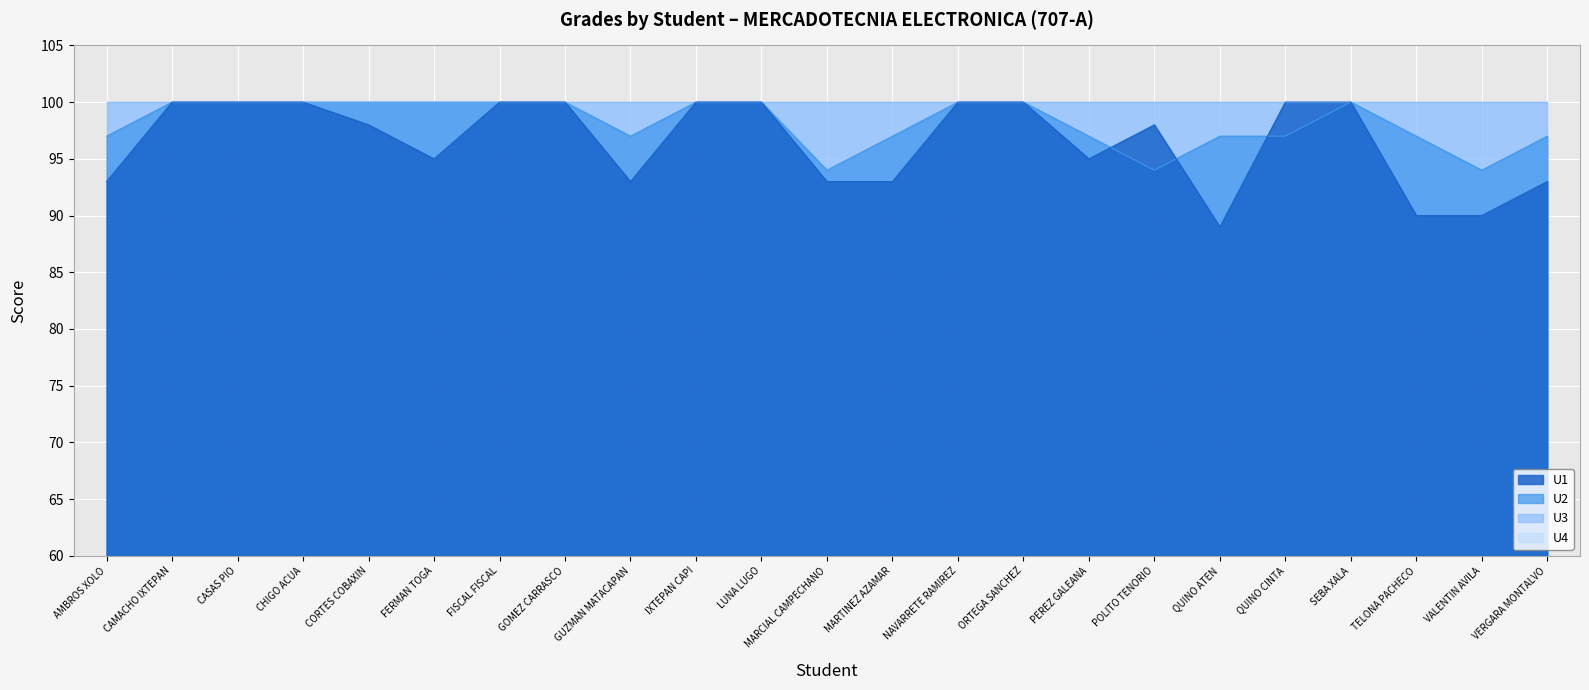

The value of U2 at FERMAN TOGA is 139. True or false?

False